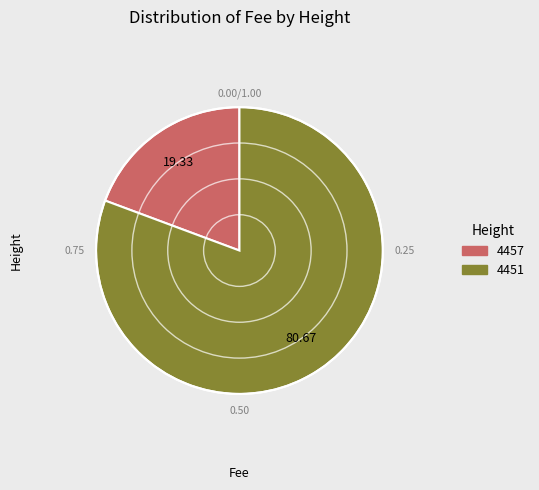

Is it true that 4457 is 19% of the pie?

True